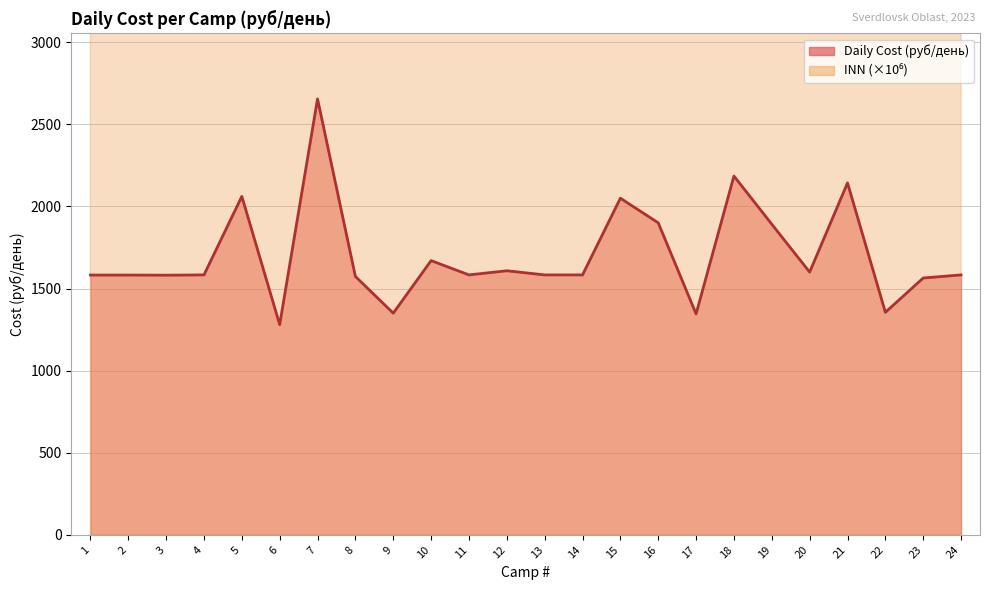

Which series has the widest spread of values?

INN